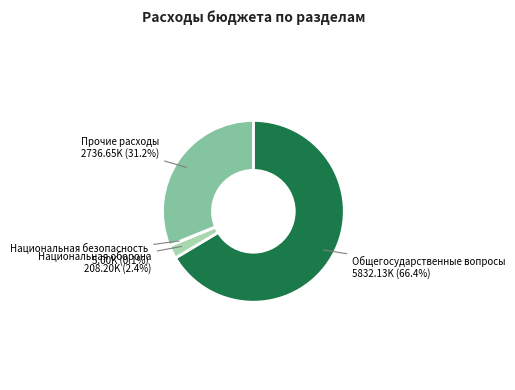

Which slice represents more than half of the pie?

Общегосударственные вопросы